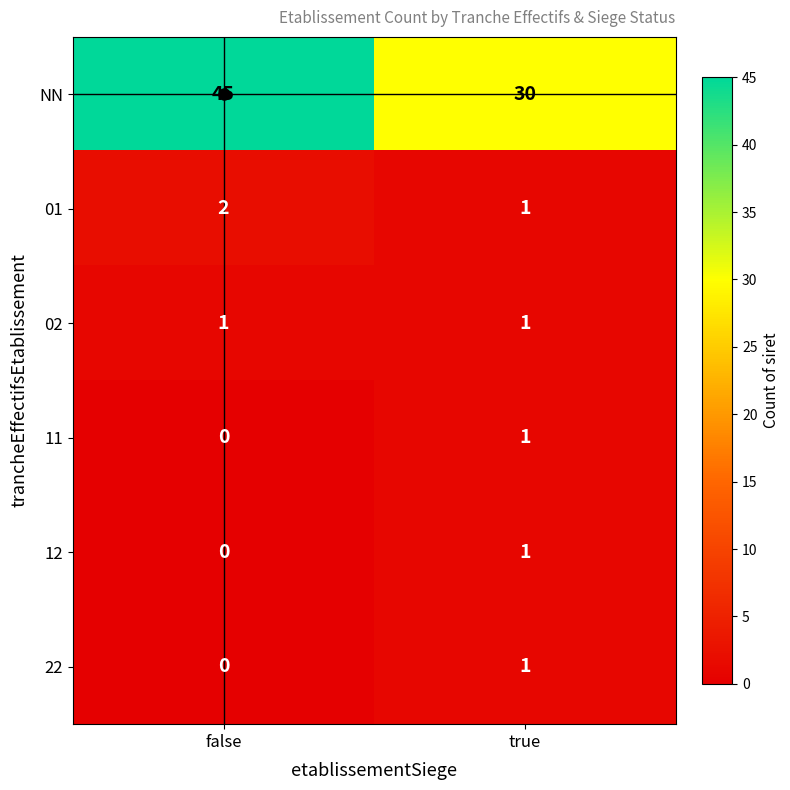

What is the difference between the highest and lowest values at true?

29